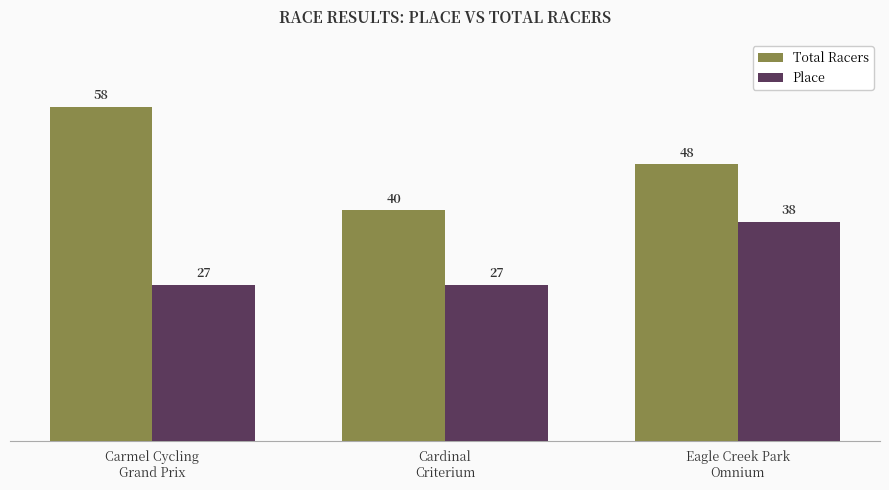

Rank the series by their maximum value, from highest to lowest.

Total Racers, Place